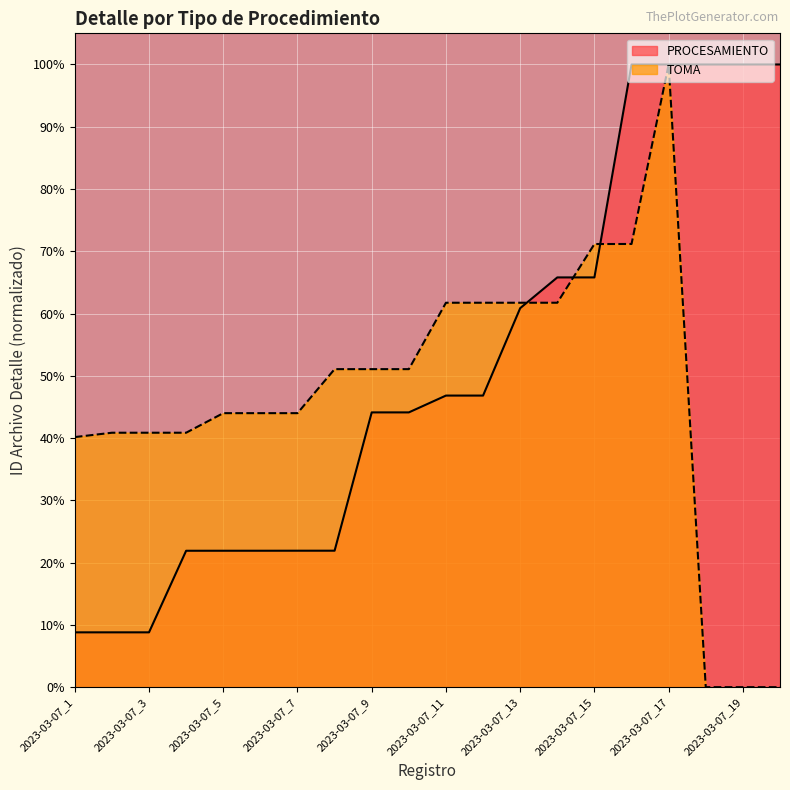

Reading left to right, what are all the values shown in this chart?

PROCESAMIENTO: 2023-03-07_1=0.1	2023-03-07_2=0.1	2023-03-07_3=0.1	2023-03-07_4=0.2	2023-03-07_5=0.2	2023-03-07_6=0.2	2023-03-07_7=0.2	2023-03-07_8=0.2	2023-03-07_9=0.4	2023-03-07_10=0.4	2023-03-07_11=0.5	2023-03-07_12=0.5	2023-03-07_13=0.6	2023-03-07_14=0.7	2023-03-07_15=0.7	2023-03-07_16=1.0	2023-03-07_17=1.0	2023-03-07_18=1.0	2023-03-07_19=1.0	2023-03-07_20=1.0
TOMA: 2023-03-07_1=0.4	2023-03-07_2=0.4	2023-03-07_3=0.4	2023-03-07_4=0.4	2023-03-07_5=0.4	2023-03-07_6=0.4	2023-03-07_7=0.4	2023-03-07_8=0.5	2023-03-07_9=0.5	2023-03-07_10=0.5	2023-03-07_11=0.6	2023-03-07_12=0.6	2023-03-07_13=0.6	2023-03-07_14=0.6	2023-03-07_15=0.7	2023-03-07_16=0.7	2023-03-07_17=1.0	2023-03-07_18=0.0	2023-03-07_19=0.0	2023-03-07_20=0.0